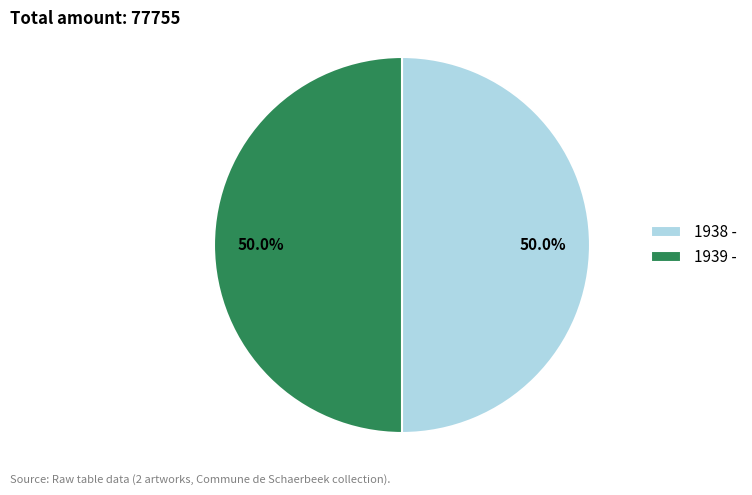

Approximately how many times larger is the value at 1939 - compared to 1938 -?

1.0